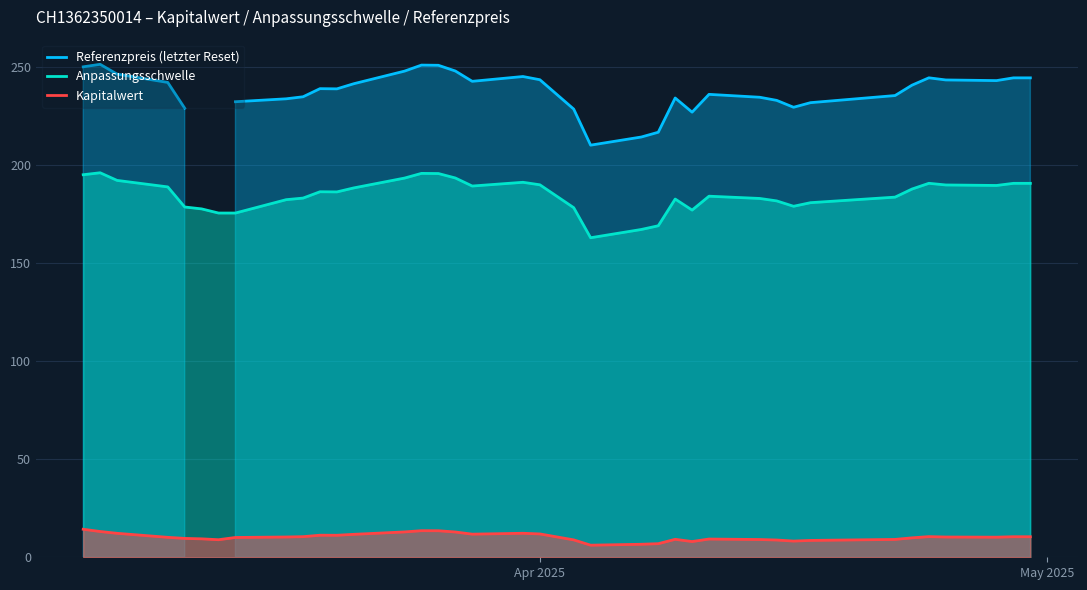

What is the highest value of the Anpassungsschwelle series?

196.2